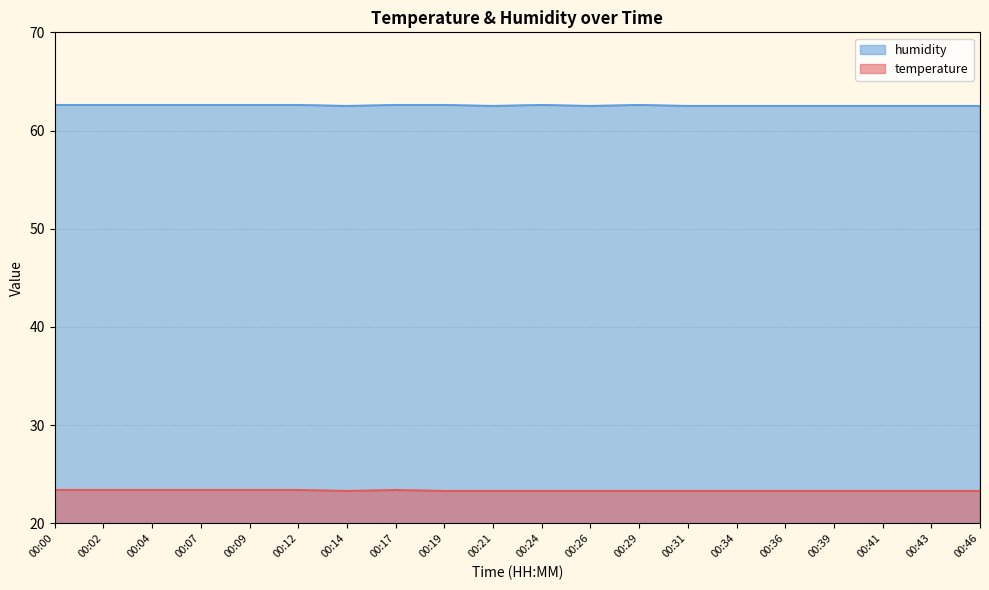

At which label is temperature closest to 23?

00:14